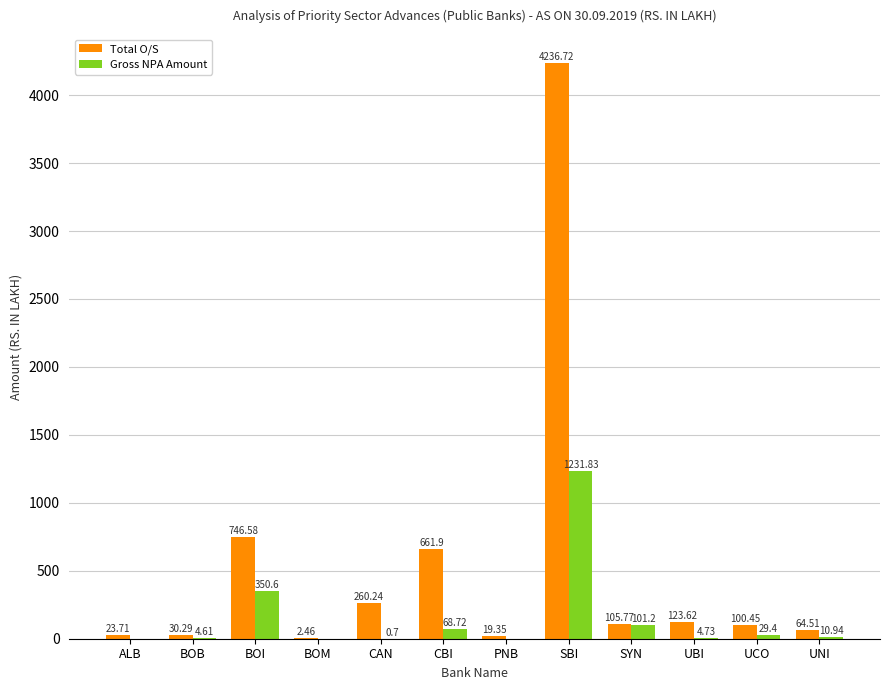

Where does the Total O/S series first go above 105?

BOI